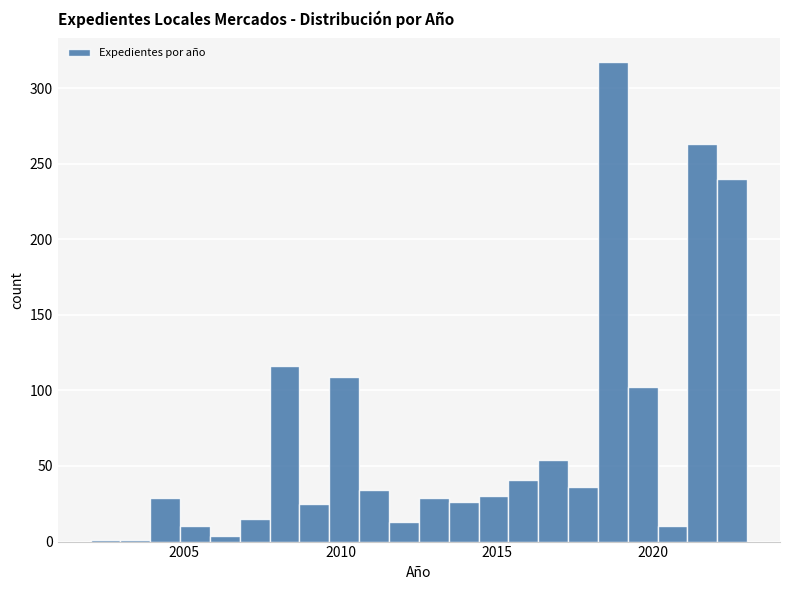

Around what value on the x-axis is the tallest bar? Give the approximate position of its centre, as read against the axis.

2018.5